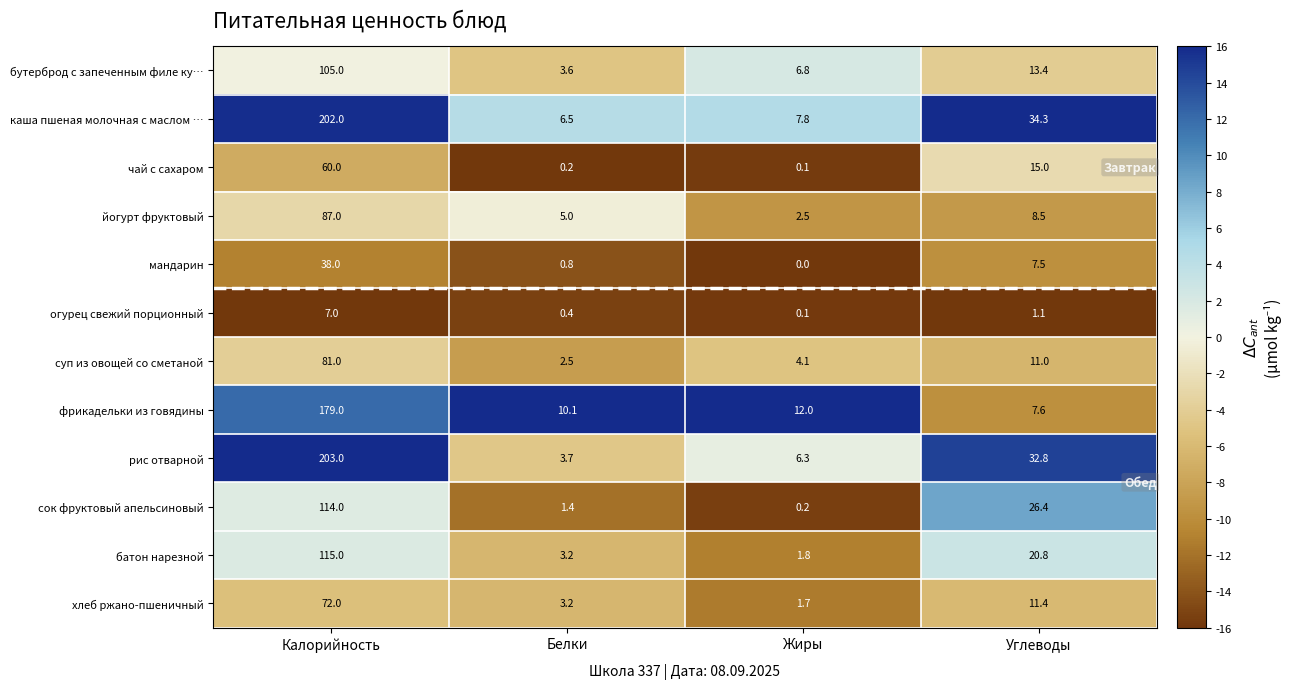

Rank the series by their maximum value, from lowest to highest.

огурец свежий порционный, мандарин, чай с сахаром, хлеб ржано-пшеничный, суп из овощей со сметаной, йогурт фруктовый, бутерброд с запеченным филе ку…, сок фруктовый апельсиновый, батон нарезной, фрикадельки из говядины, каша пшеная молочная с маслом …, рис отварной